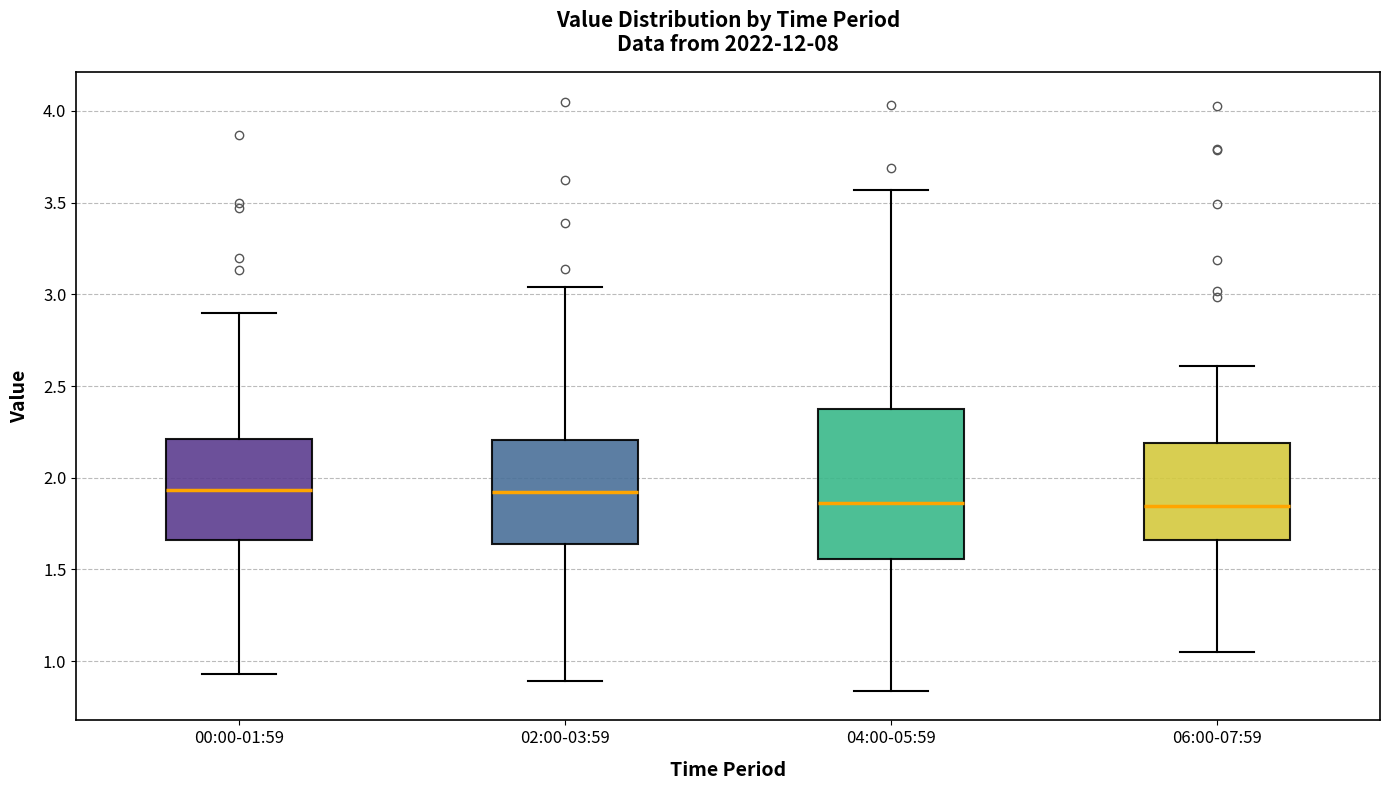

Reading left to right, transcribe this box plot: for each box, give where its median line is, the range the box spans, and where its two whiskers end, as read against the y-axis. The values are not printed on the chart, so give them approximately, as read against the axis.

00:00-01:59: median 1.95, box 1.65 to 2.20, whiskers 0.95 to 2.90
02:00-03:59: median 1.95, box 1.65 to 2.20, whiskers 0.90 to 3.05
04:00-05:59: median 1.85, box 1.55 to 2.40, whiskers 0.85 to 3.55
06:00-07:59: median 1.85, box 1.65 to 2.20, whiskers 1.05 to 2.60